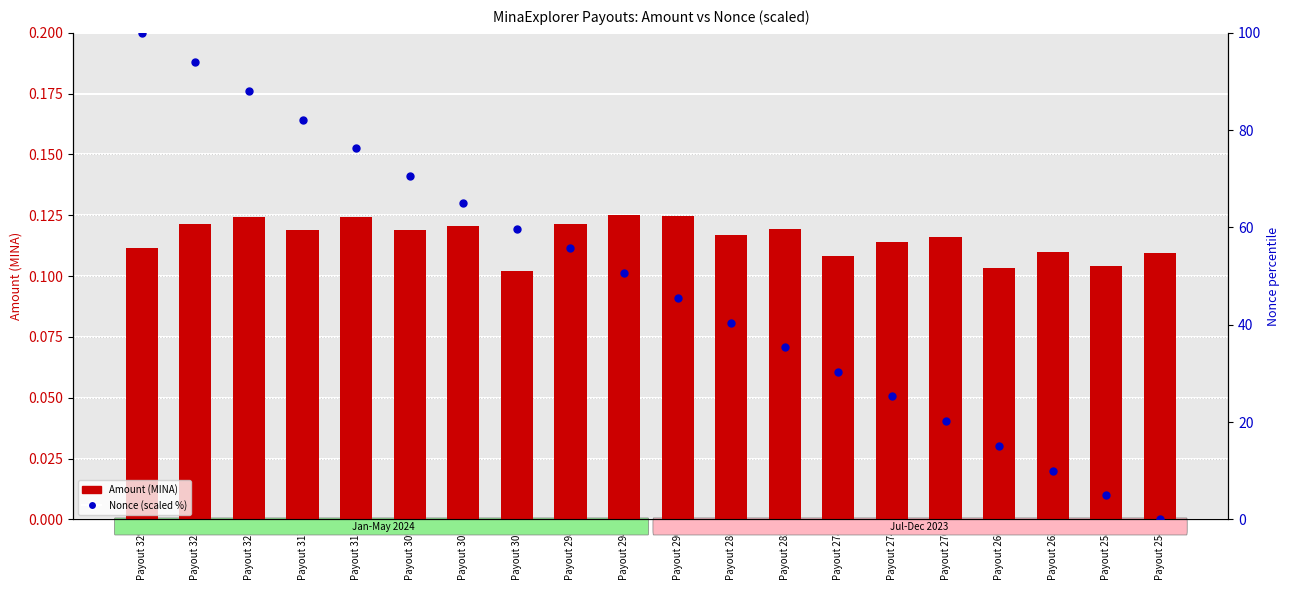

What are all the series names shown in the legend?

Amount, Nonce (scaled)